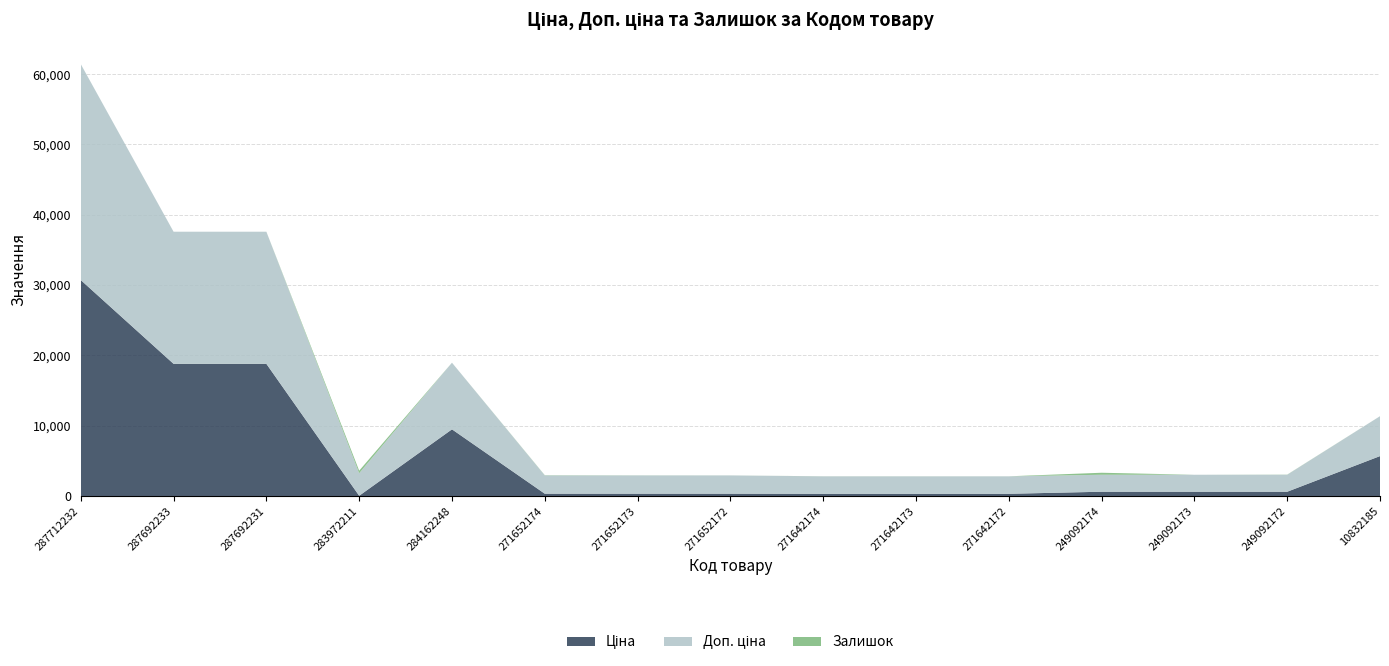

Reading right to left, list all the values displayed in this chart.

Ціна: 5673.8	603.7	603.7	603.7	310.3	310.3	310.3	324.8	324.8	324.8	9480.1	32.0	18796.8	18796.8	30717.1
Доп. ціна: 5673.8	2414.8	2414.8	2414.8	2482.4	2482.4	2482.4	2598.3	2598.3	2598.3	9480.1	3205.0	18796.8	18796.8	30717.1
Залишок: 2.0	21.0	0.0	286.0	5.0	7.0	9.0	5.0	12.0	32.0	0.0	360.0	0.0	0.0	0.0